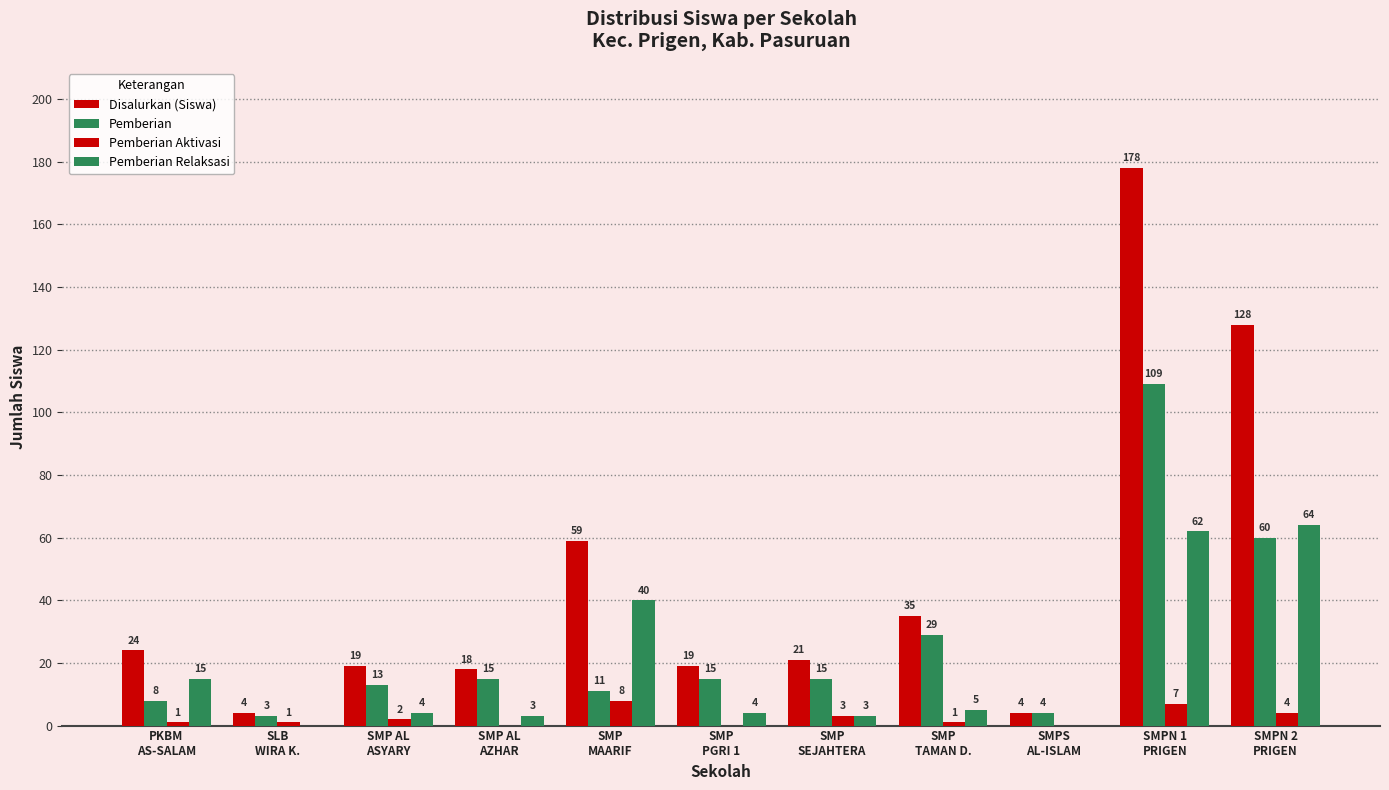

What is the total value across all series at SMPN 2
PRIGEN?

256